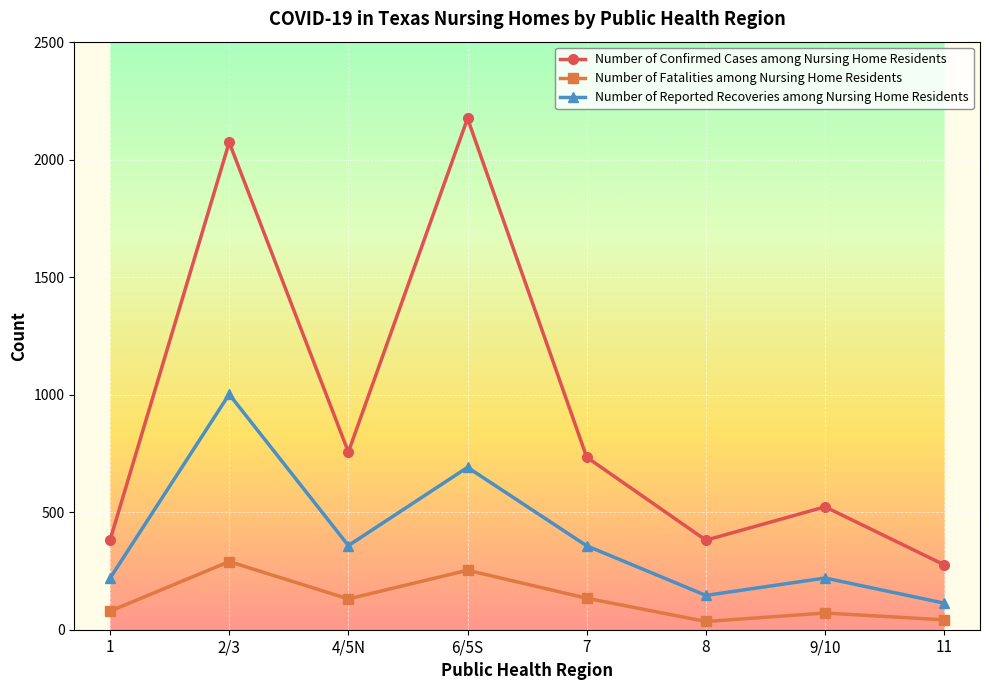

What position from the left is 11?

8